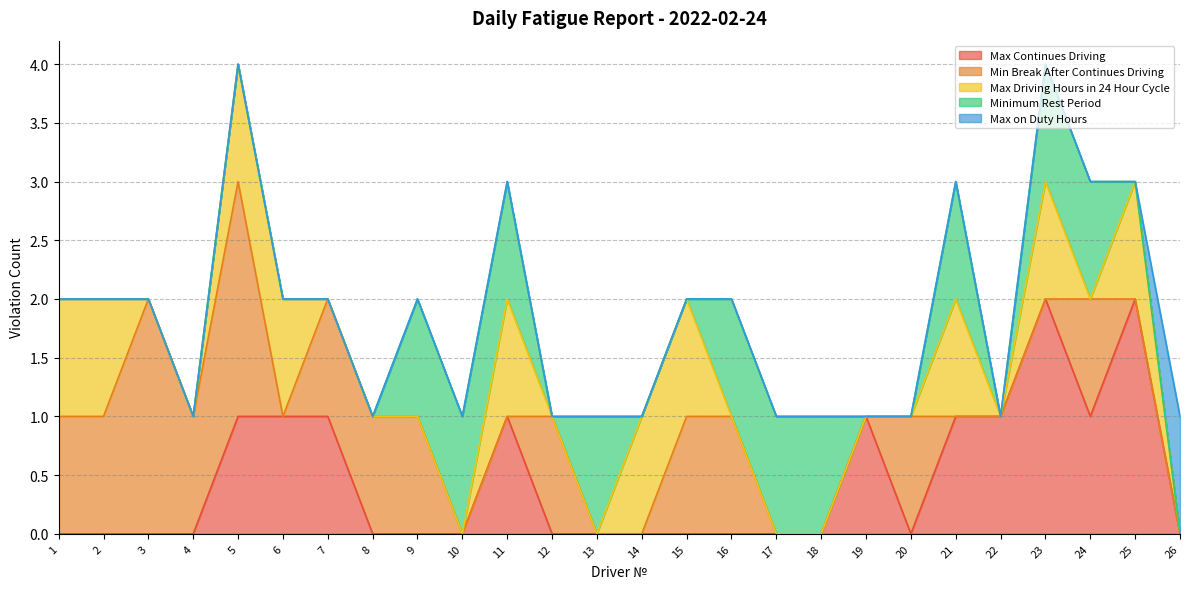

Count the Max Driving Hours in 24 Hour Cycle values in the range 0 to 1.

26